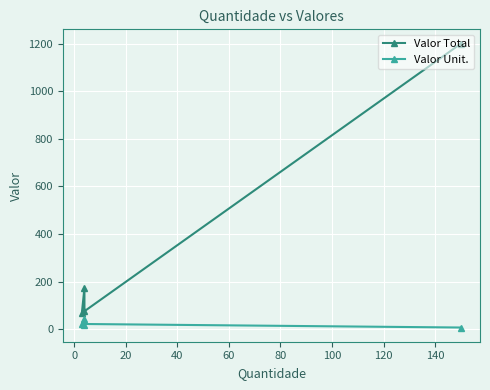

What are all the series names shown in the legend?

Valor Total, Valor Unit.